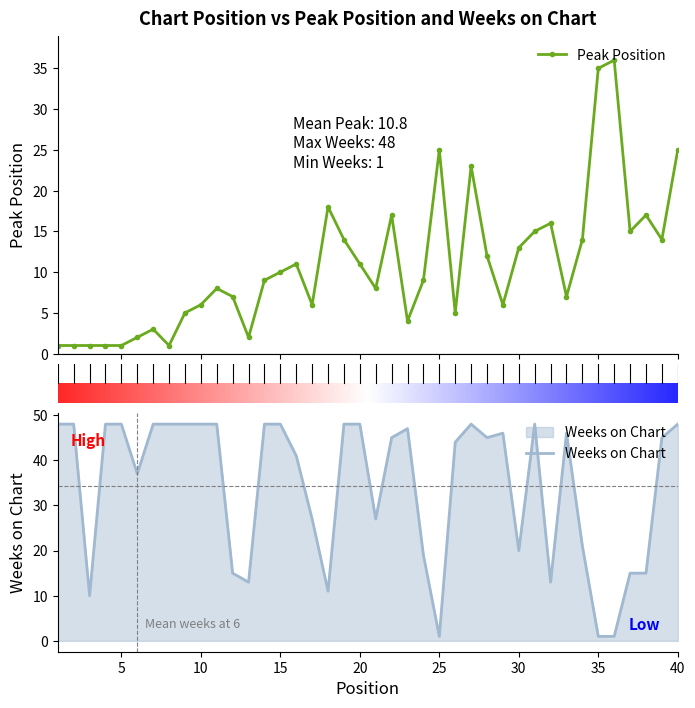

What is the approximate value of Peak Position at 39, to the nearest 5?

15